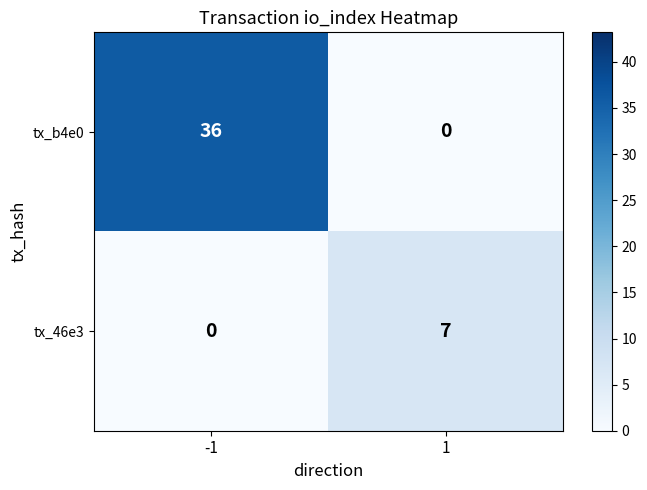

Which series changed the most between -1 and 1?

tx_b4e0